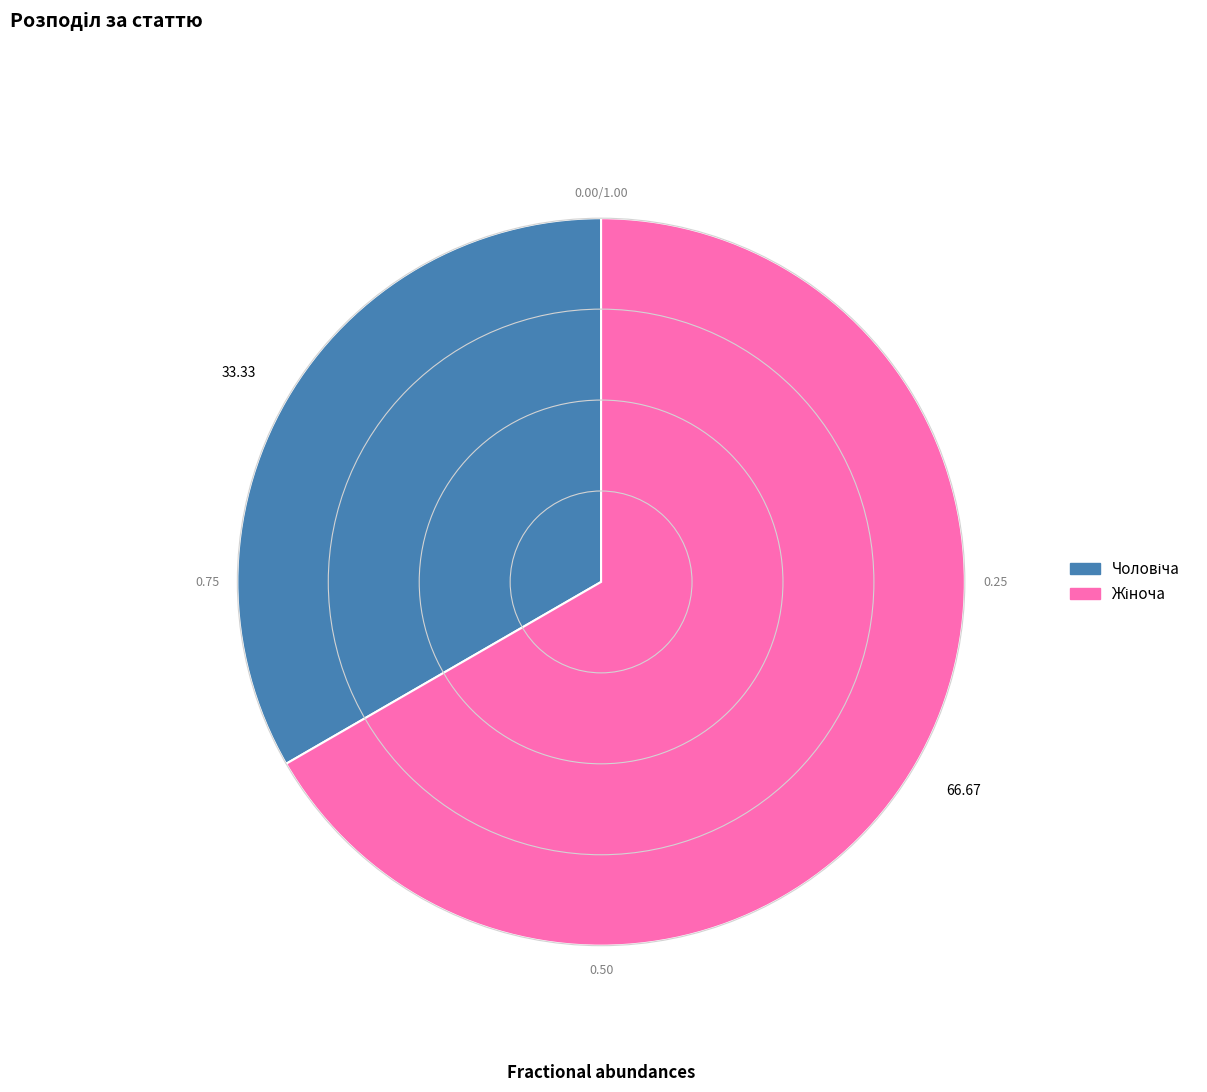

Is there a majority slice in this chart?

Yes